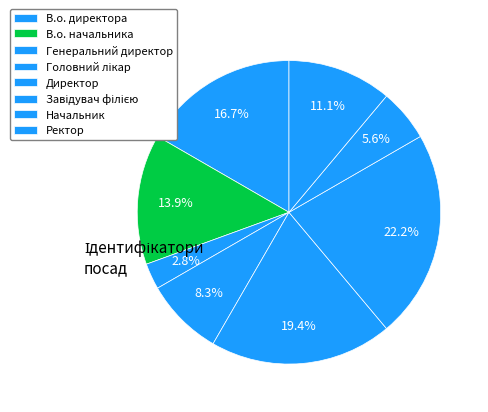

Is there any slice that represents more than half of the pie?

No